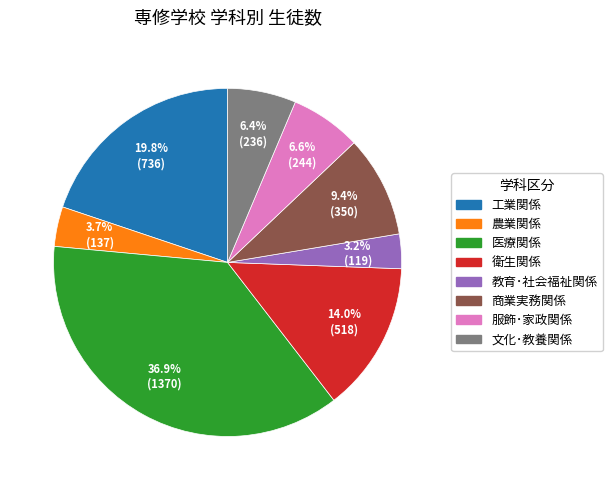

To the nearest percent, what is the combined percentage of 教育･社会福祉関係 and 商業実務関係?

13%